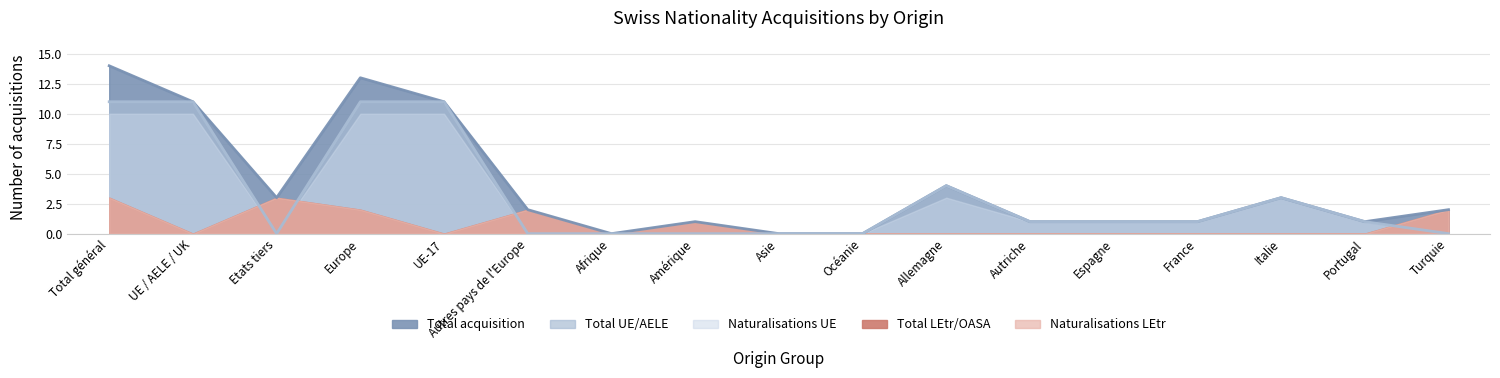

Reading right to left, what are all the values shown in this chart?

Total acquisition: Turquie=2	Portugal=1	Italie=3	France=1	Espagne=1	Autriche=1	Allemagne=4	Océanie=0	Asie=0	Amérique=1	Afrique=0	Autres pays de l'Europe=2	UE-17=11	Europe=13	Etats tiers=3	UE / AELE / UK=11	Total général=14
Total UE/AELE: Turquie=0	Portugal=1	Italie=3	France=1	Espagne=1	Autriche=1	Allemagne=4	Océanie=0	Asie=0	Amérique=0	Afrique=0	Autres pays de l'Europe=0	UE-17=11	Europe=11	Etats tiers=0	UE / AELE / UK=11	Total général=11
Naturalisations UE: Turquie=0	Portugal=1	Italie=3	France=1	Espagne=1	Autriche=1	Allemagne=3	Océanie=0	Asie=0	Amérique=0	Afrique=0	Autres pays de l'Europe=0	UE-17=10	Europe=10	Etats tiers=0	UE / AELE / UK=10	Total général=10
Total LEtr/OASA: Turquie=2	Portugal=0	Italie=0	France=0	Espagne=0	Autriche=0	Allemagne=0	Océanie=0	Asie=0	Amérique=1	Afrique=0	Autres pays de l'Europe=2	UE-17=0	Europe=2	Etats tiers=3	UE / AELE / UK=0	Total général=3
Naturalisations LEtr: Turquie=2	Portugal=0	Italie=0	France=0	Espagne=0	Autriche=0	Allemagne=0	Océanie=0	Asie=0	Amérique=1	Afrique=0	Autres pays de l'Europe=2	UE-17=0	Europe=2	Etats tiers=3	UE / AELE / UK=0	Total général=3